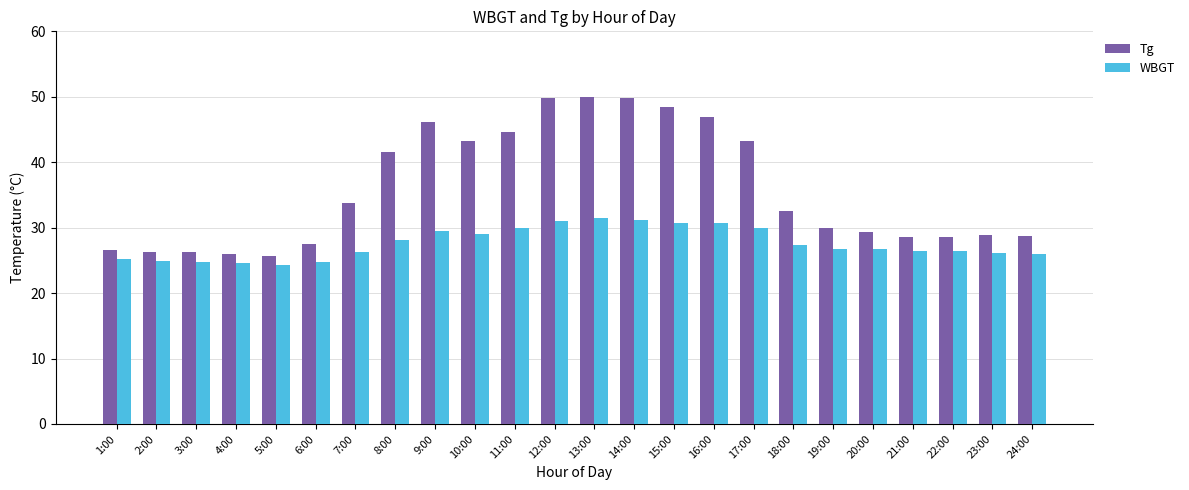

At which label does Tg first exceed 32?

7:00